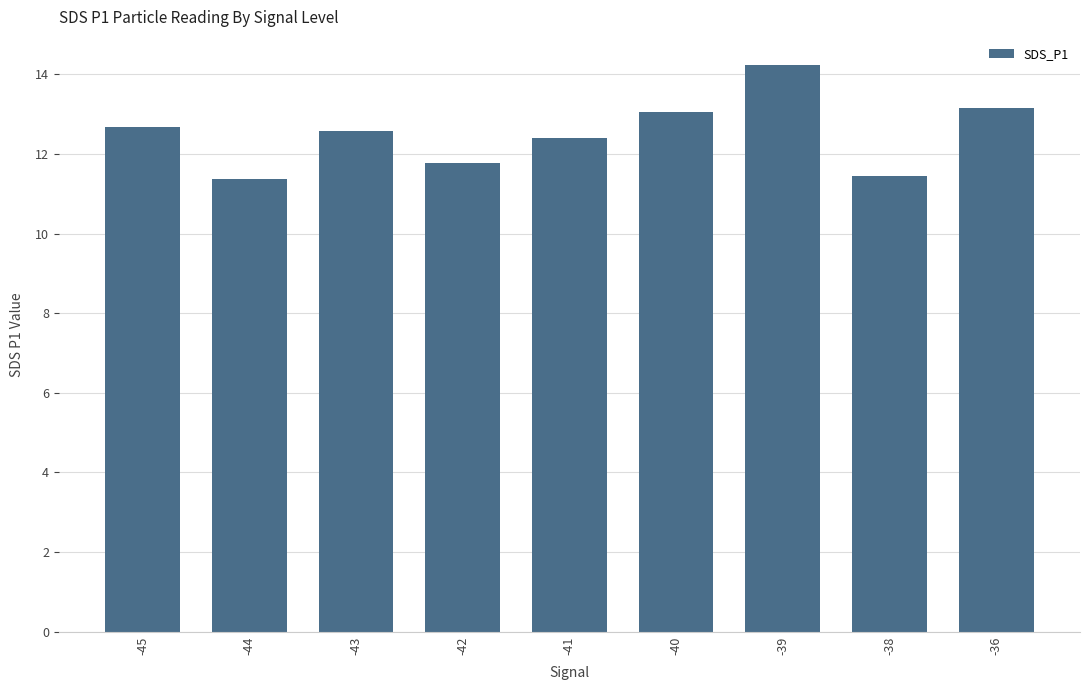

Are the bars horizontal?

No